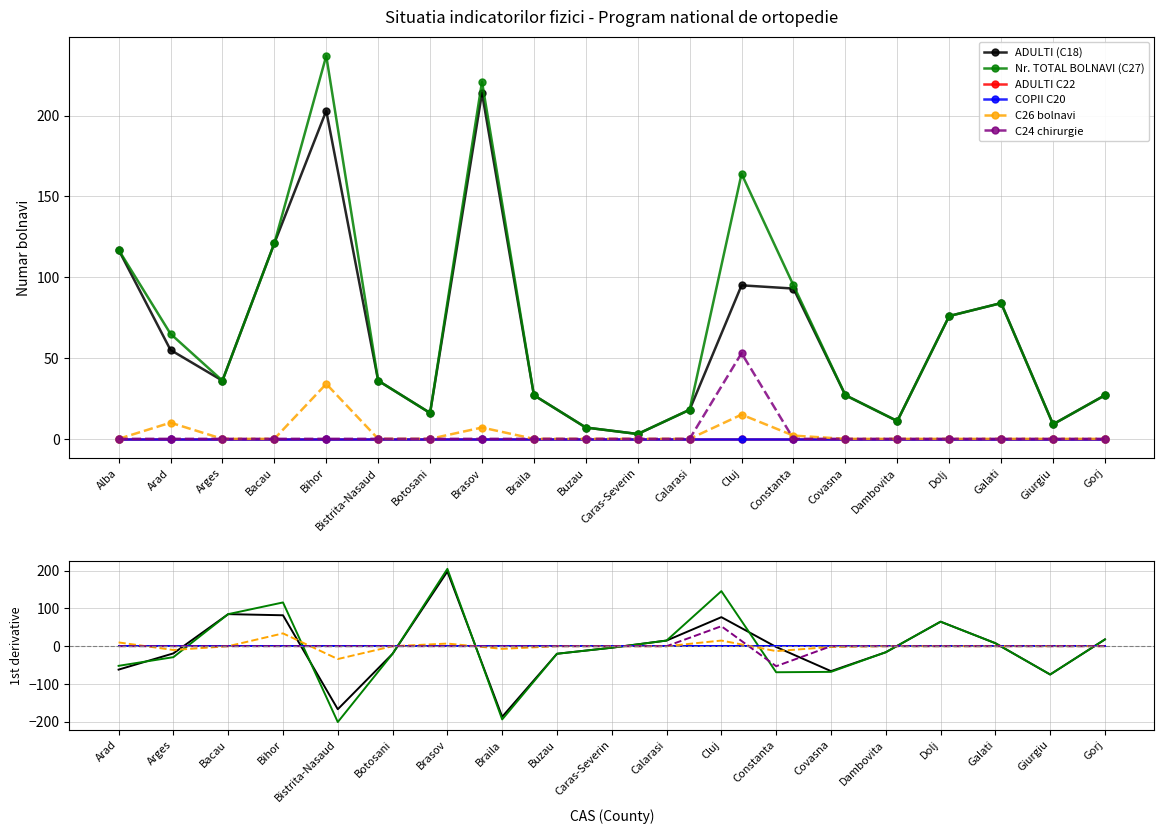

What are all the series names shown in the legend?

ADULTI (C18), Nr. TOTAL BOLNAVI (C27), ADULTI C22, COPII C20, C26 bolnavi, C24 chirurgie